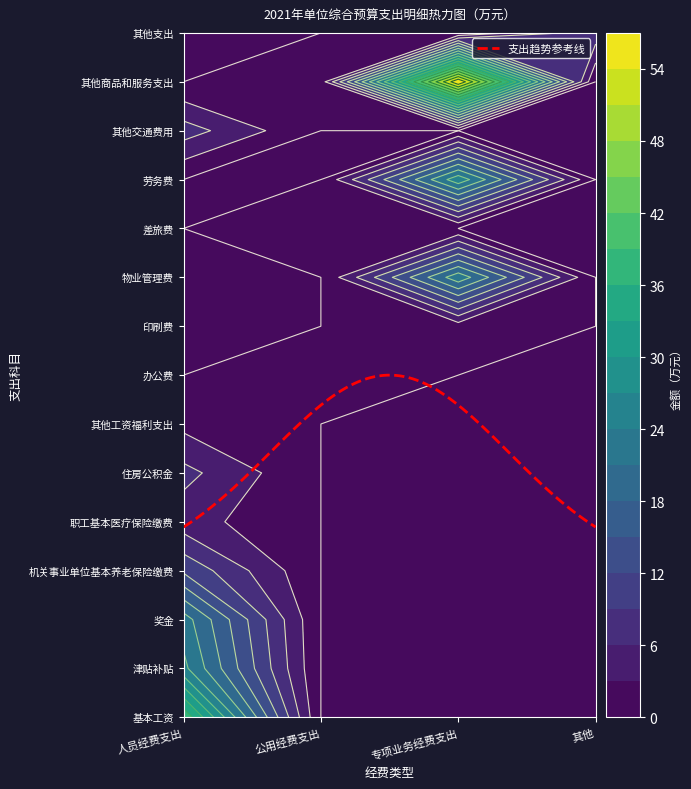

Is the value of 印刷费 at 3 greater than the value of 办公费 at 3?

No